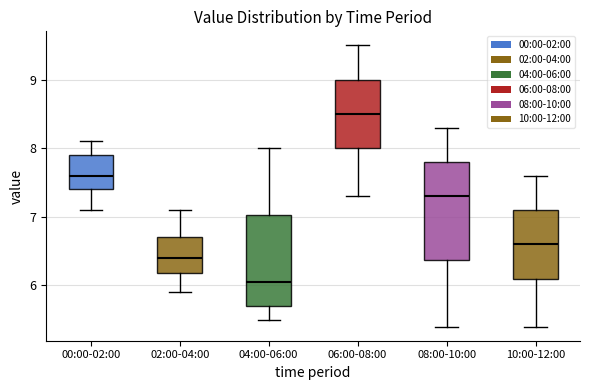

Which box's median line is the lowest?

04:00-06:00